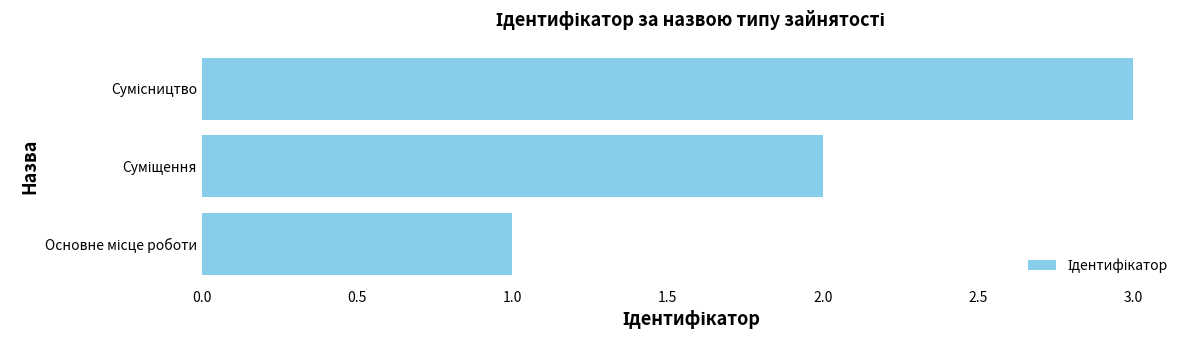

What is the maximum value shown in the chart?

3